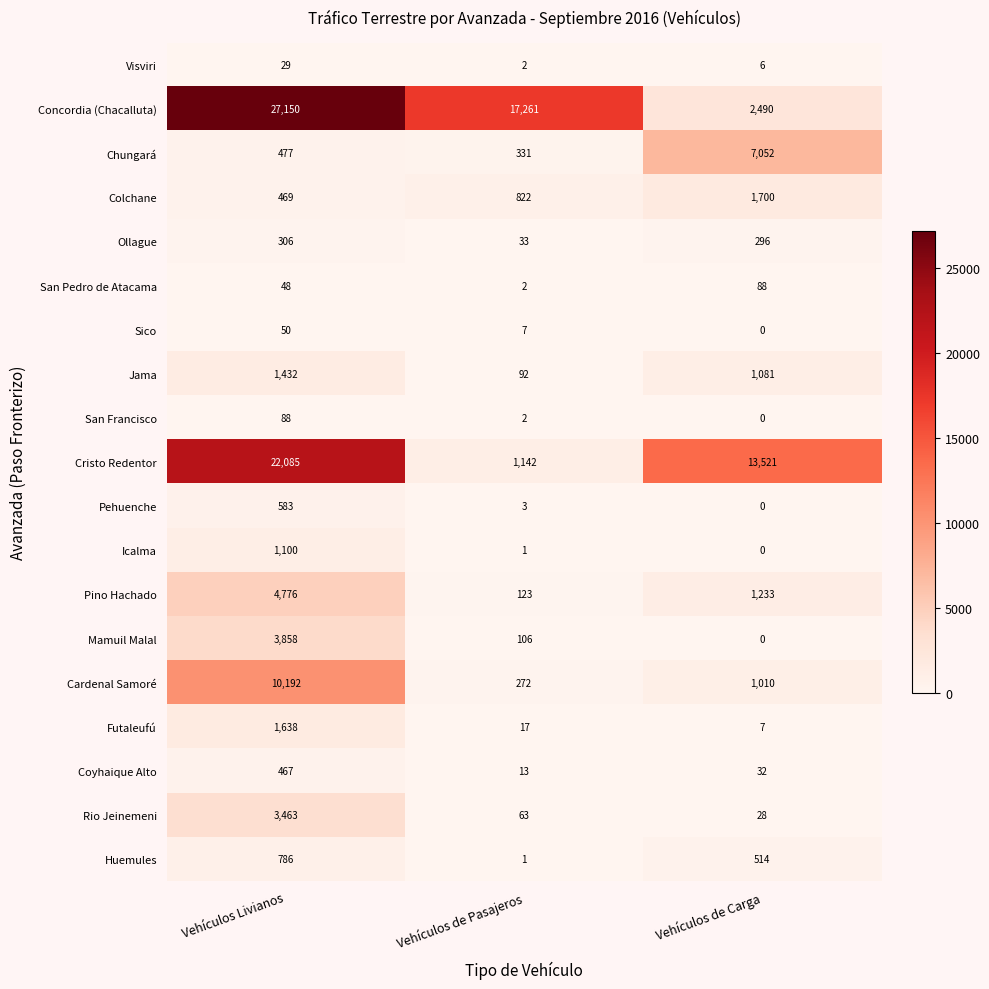

Which series has the widest spread of values?

Concordia (Chacalluta)